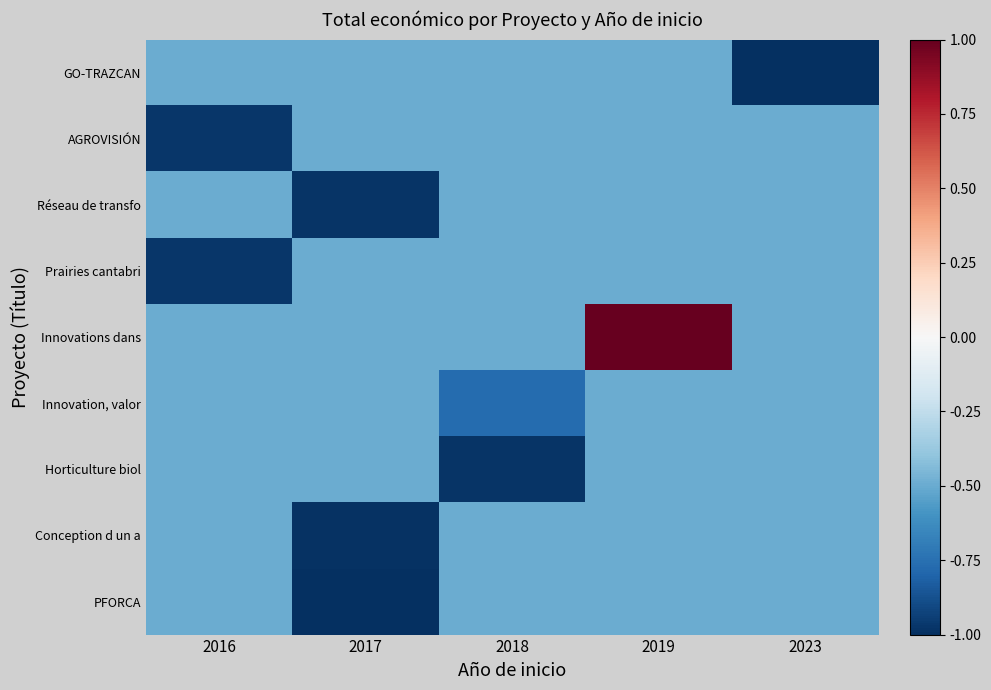

Which series has the widest spread of values?

Innovations dans